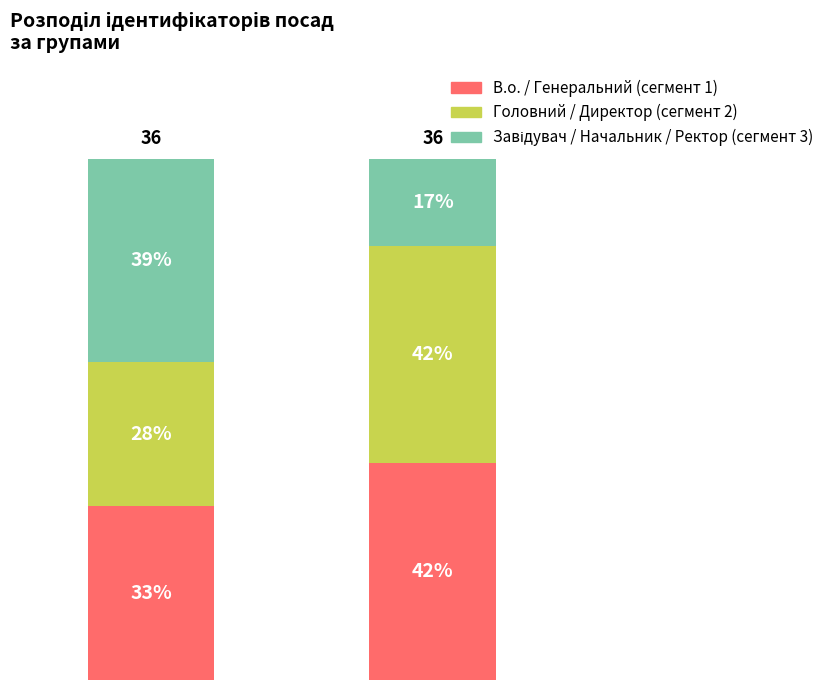

List the labels in order of Завідувач / Начальник / Ректор (сегмент 3) value, largest first.

Група А, Група Б